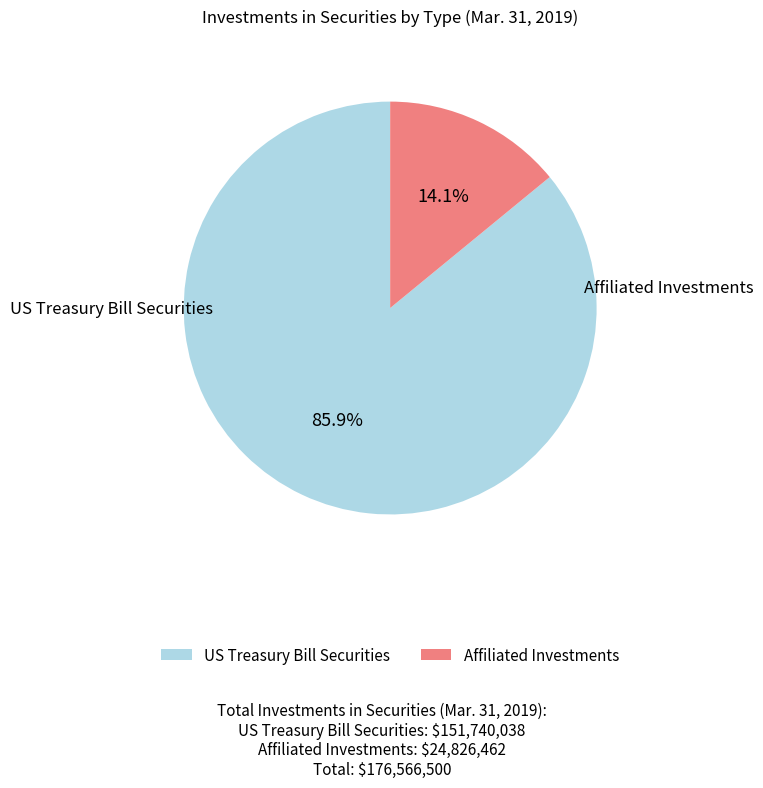

Is there a majority slice in this chart?

Yes